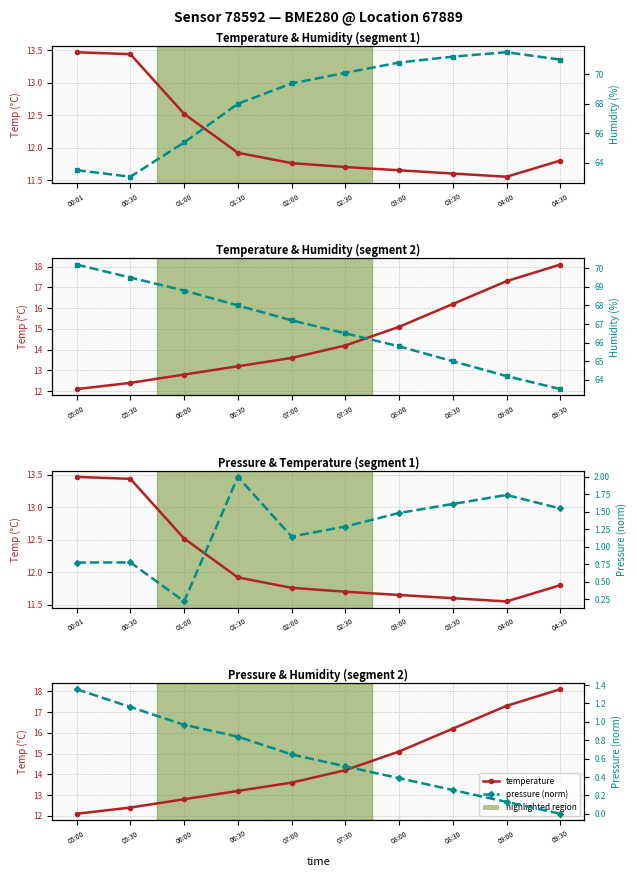

Which series has the largest range (max minus min)?

humidity